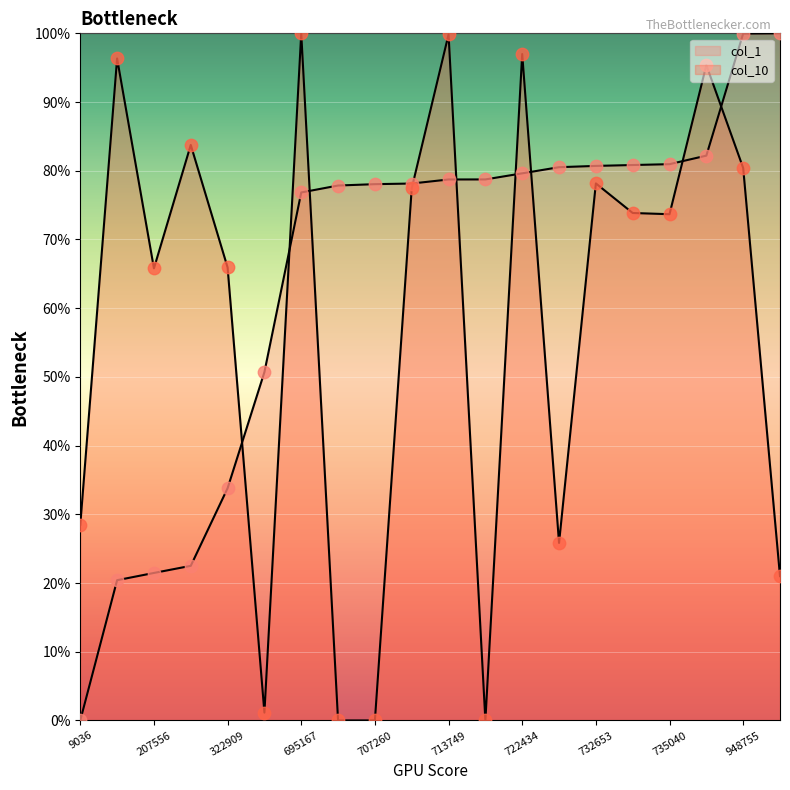

What is the total value across all series at 948755?

180.4